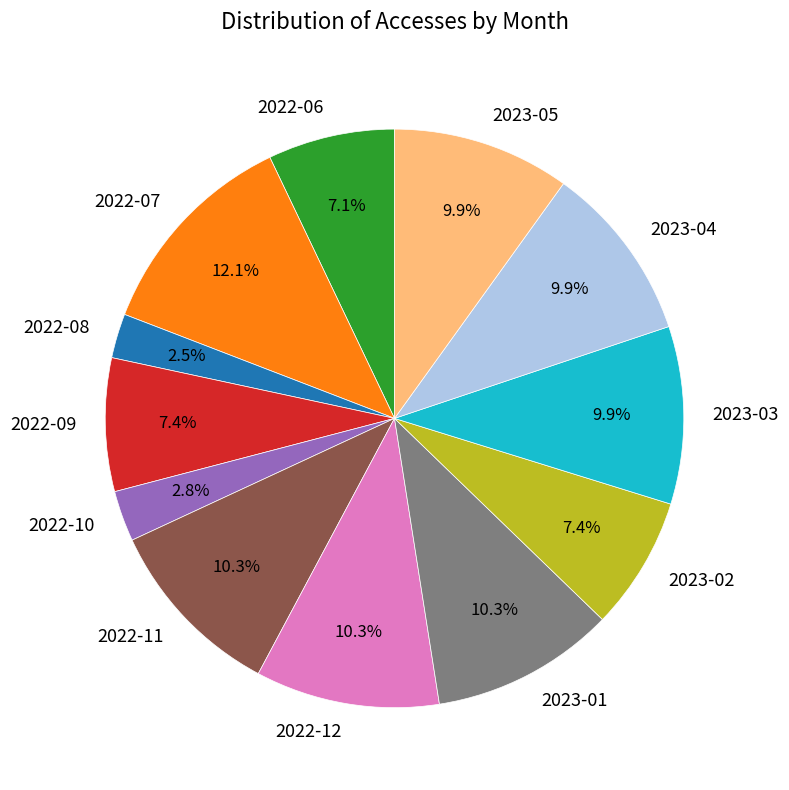

Is there any slice that represents more than half of the pie?

No